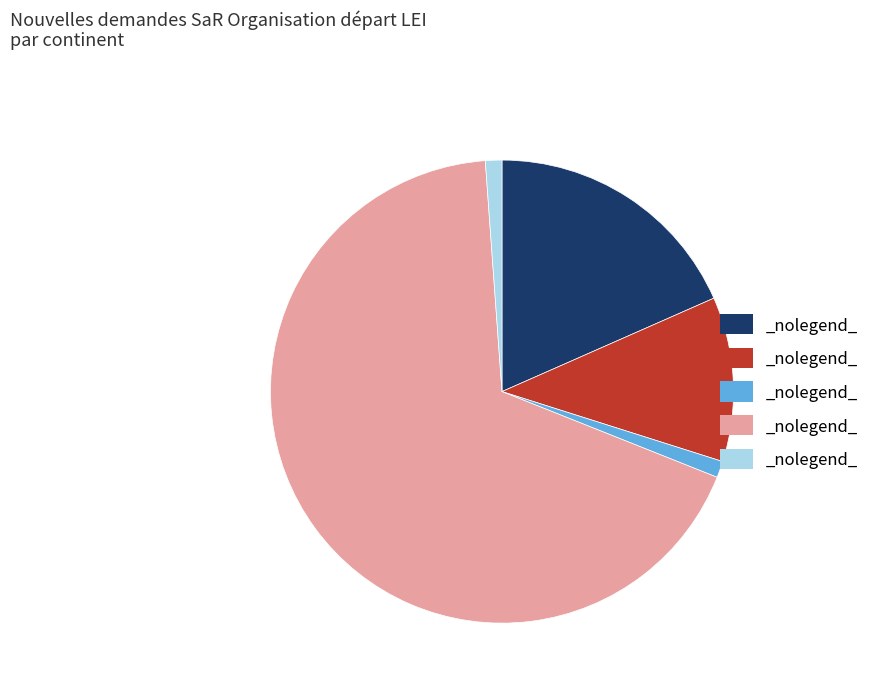

Does any single category account for the majority?

Yes